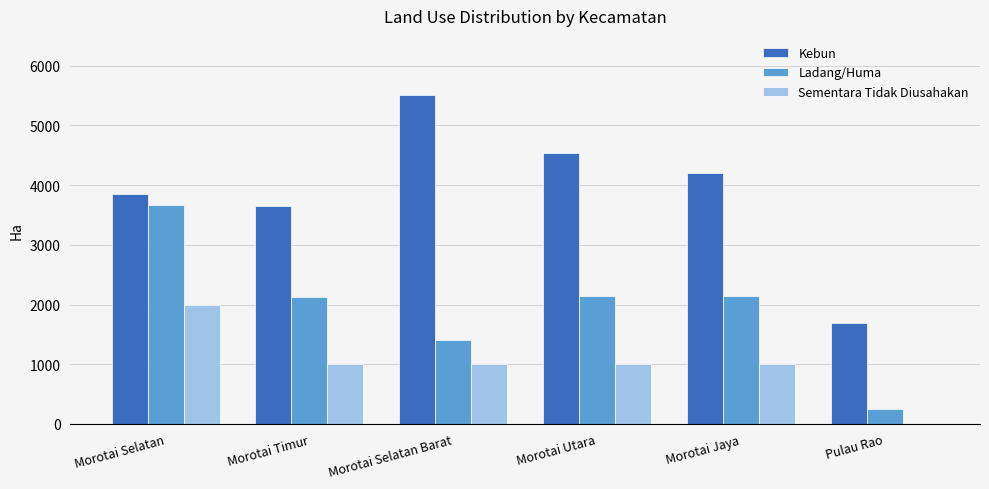

What value does the Ladang/Huma series have at Pulau Rao?

255